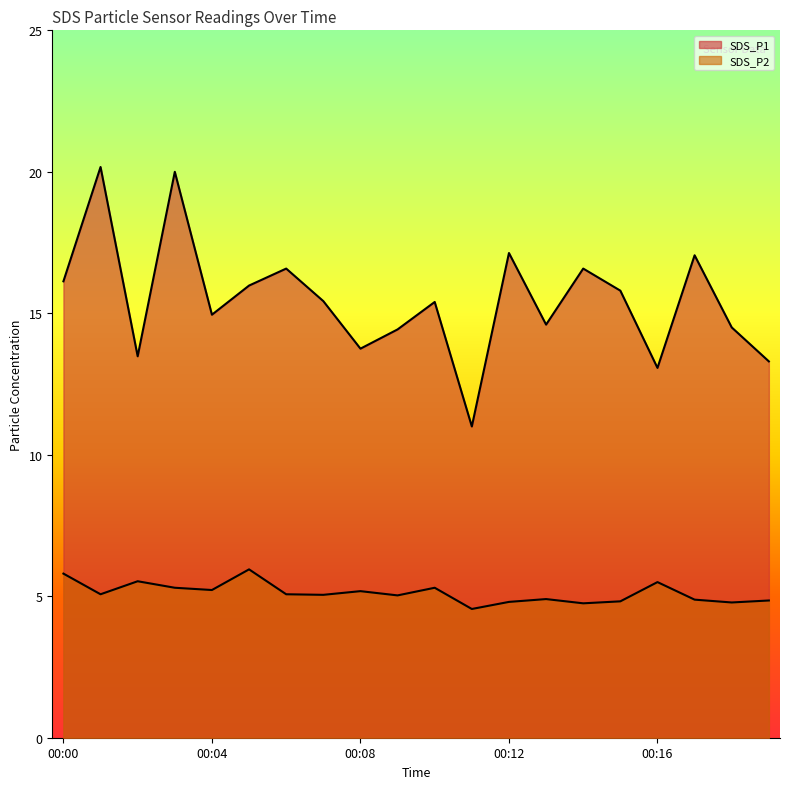

What is the value of the SDS_P1 point at the 8th from the left?

15.4